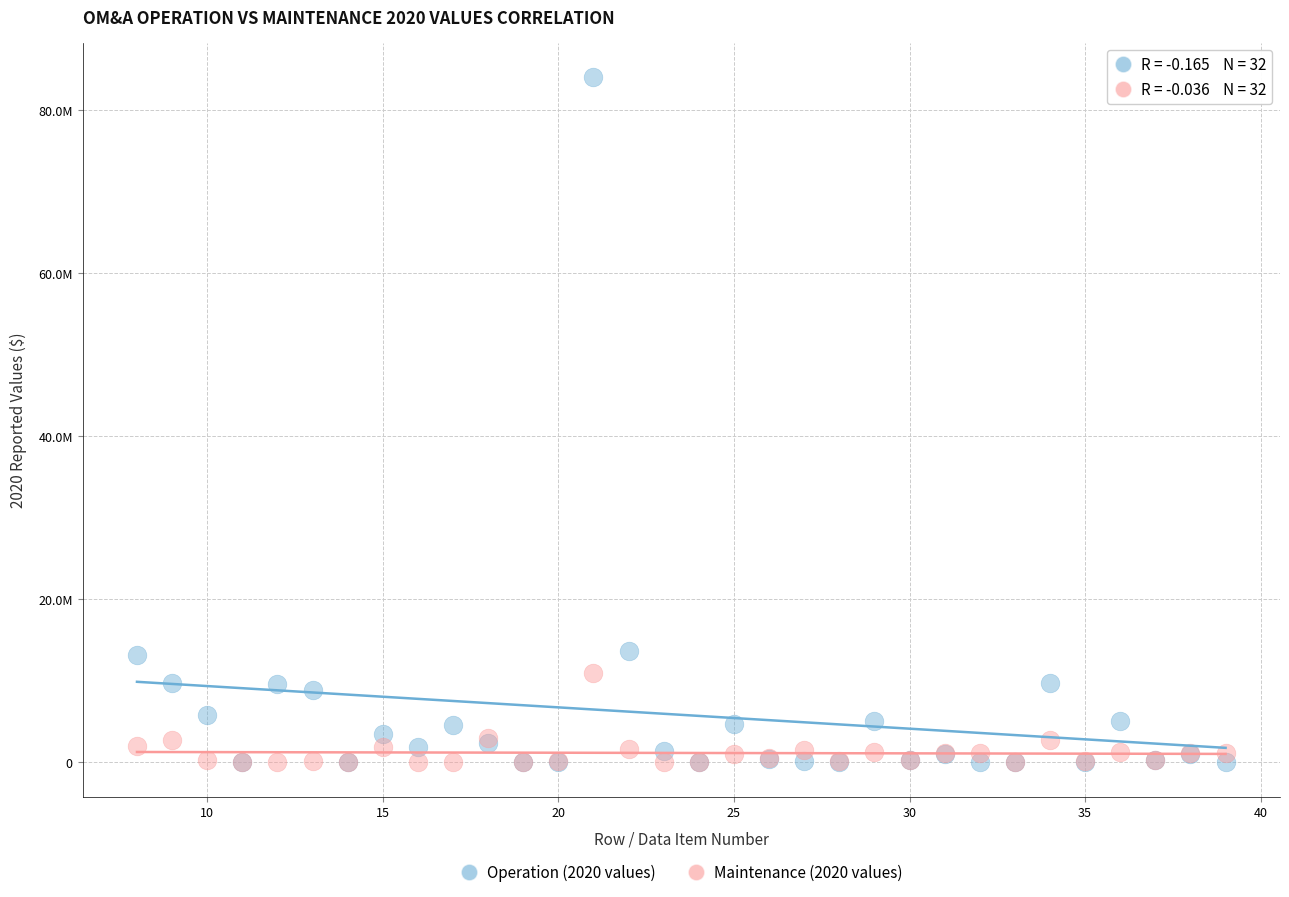

Which series has the largest Y range (max minus min)?

Operation (2020 values)